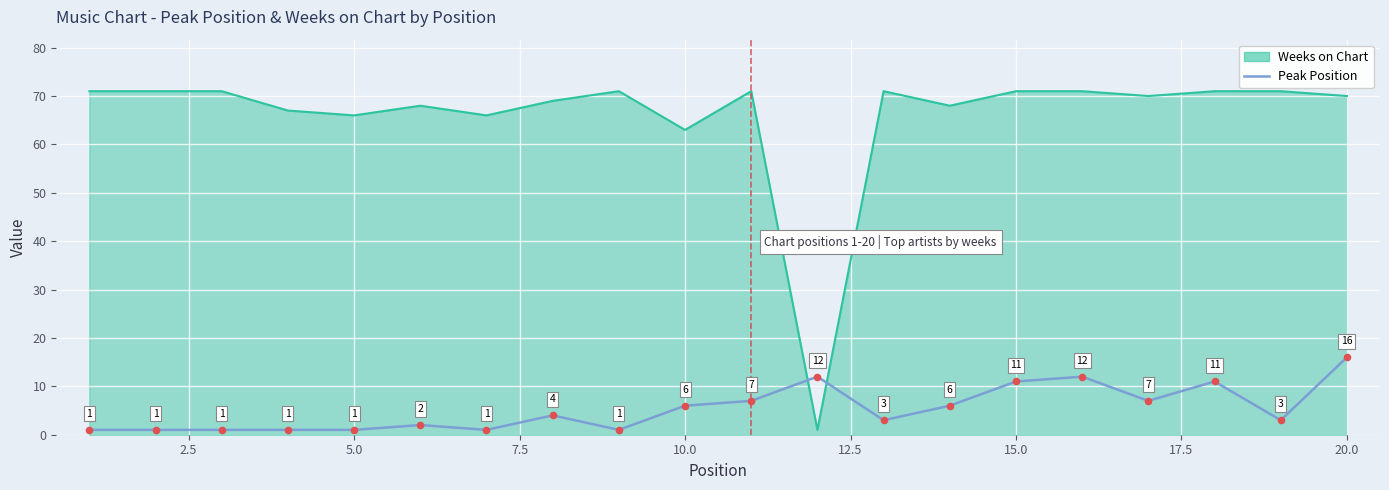

What is the maximum value shown in the chart?

71